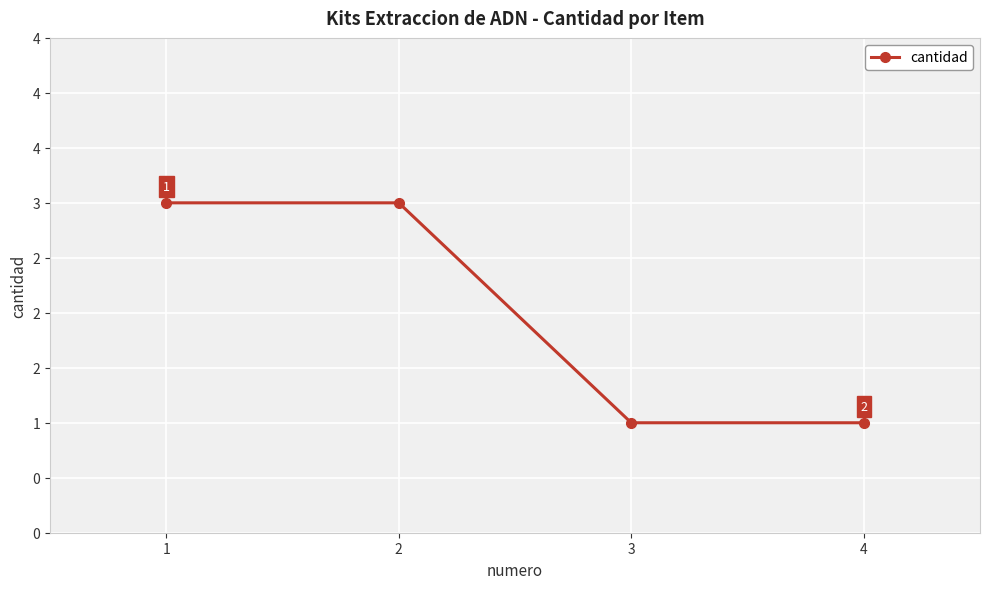

Is this an area chart (filled region under the line)?

No